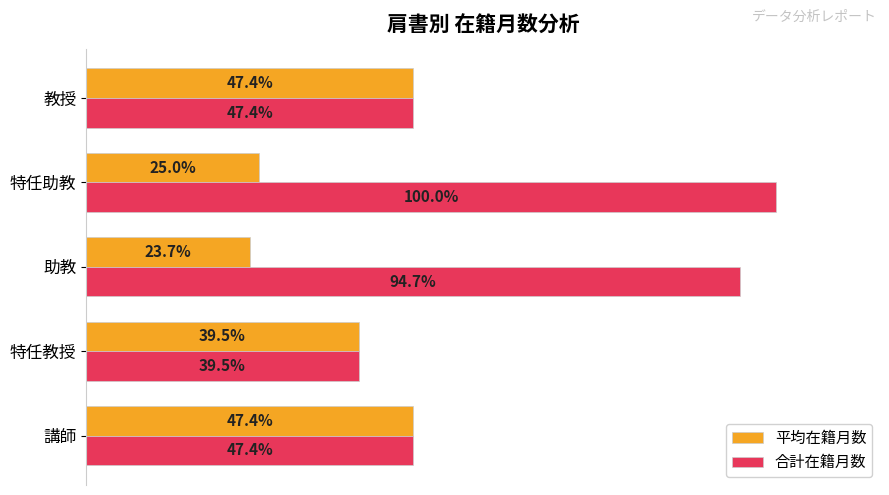

At which category does the chart reach its minimum across all series?

助教